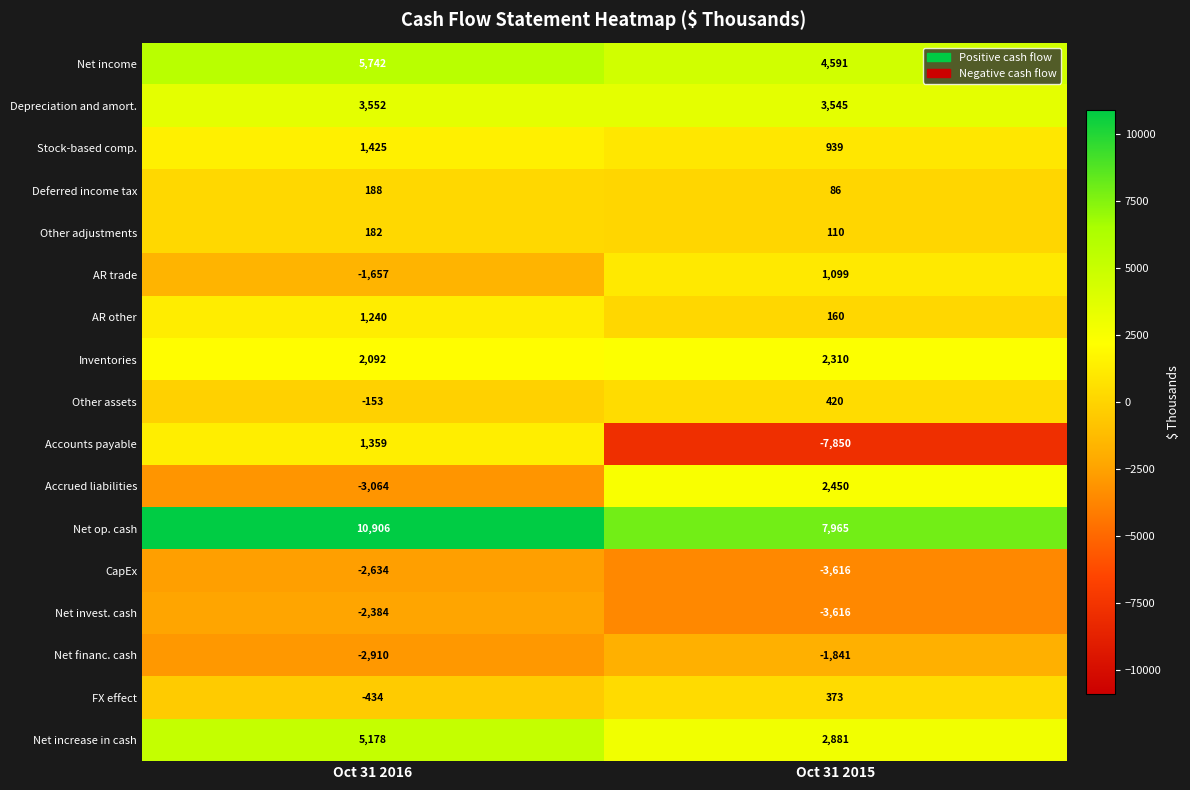

List the labels in order of Accrued liabilities value, largest first.

Oct 31 2015, Oct 31 2016